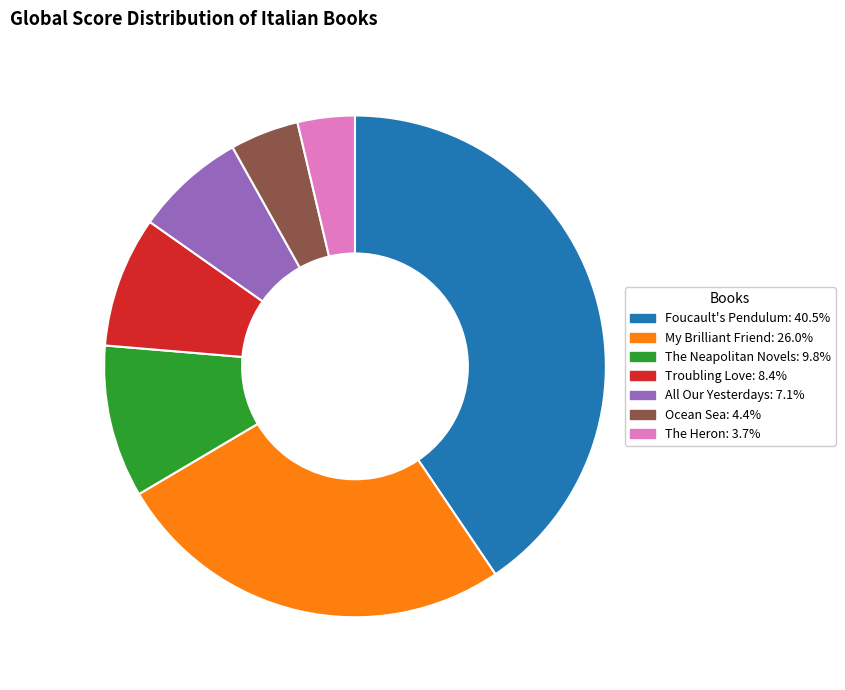

Do All Our Yesterdays: 7.1% and Ocean Sea: 4.4% together represent more than half of the pie?

No